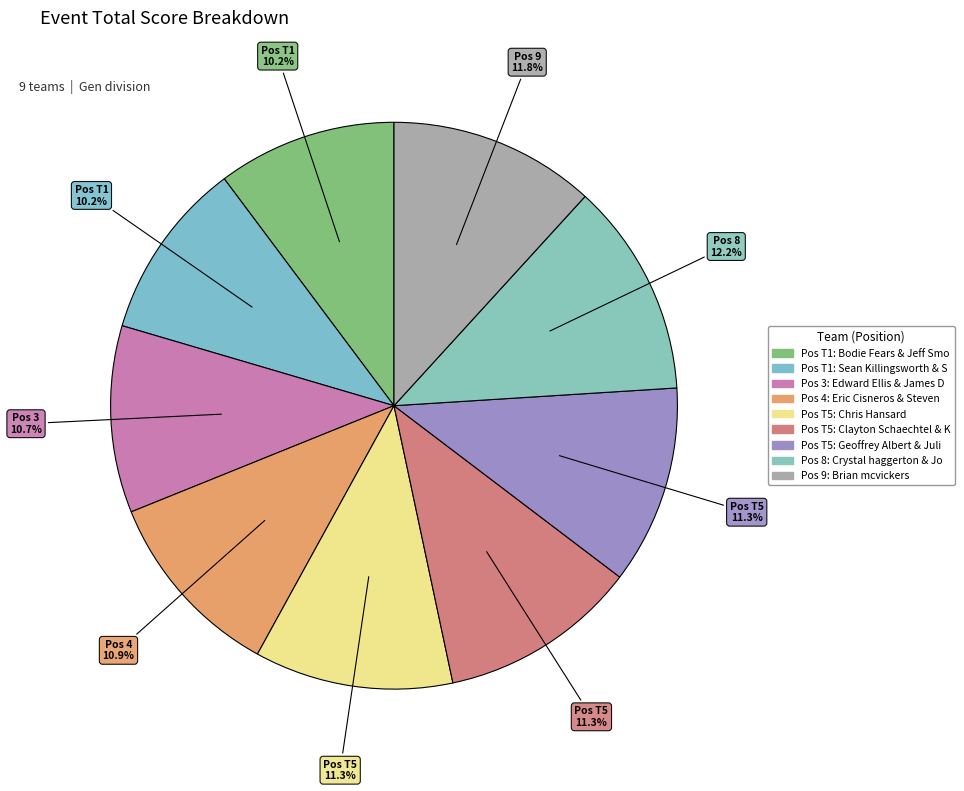

Count the number of slices in the pie.

9